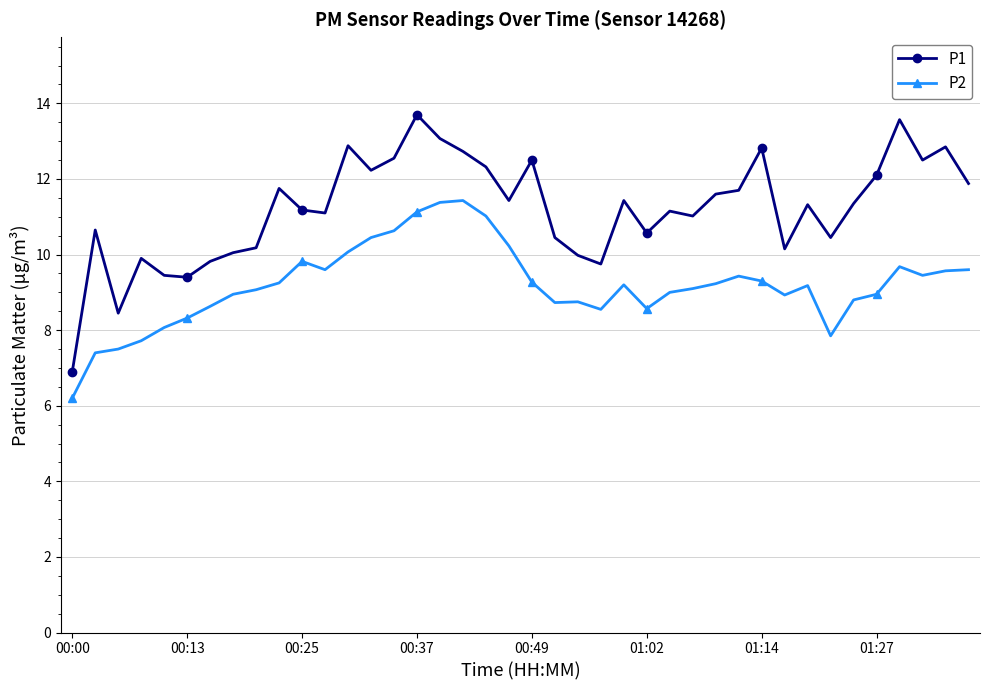

What is the minimum value shown in the chart?

6.2